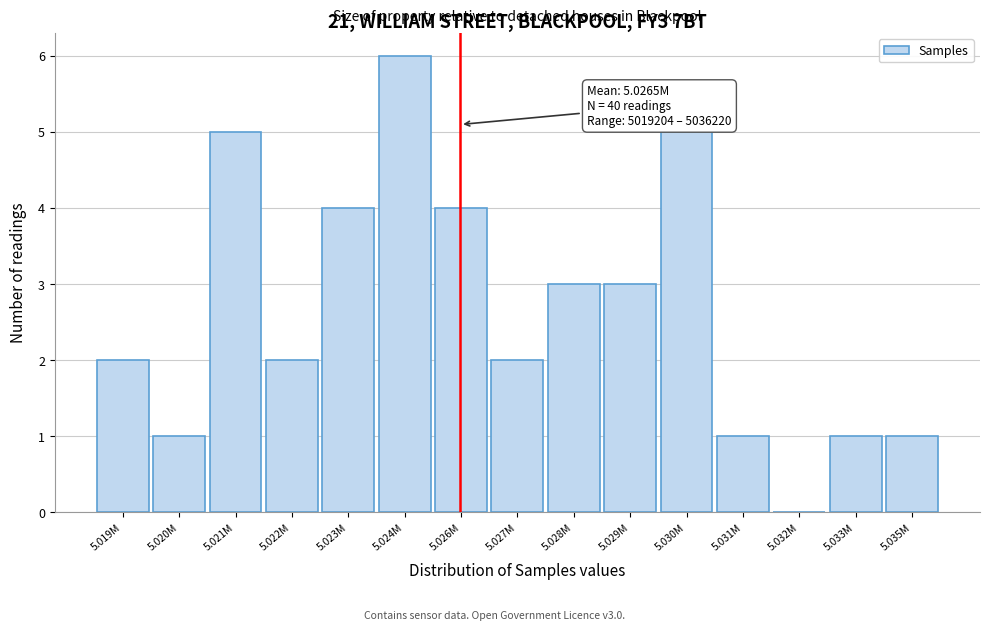

Reading left to right, extract all data points from this chart.

5.019M=2	5.020M=1	5.021M=5	5.022M=2	5.023M=4	5.024M=6	5.026M=4	5.027M=2	5.028M=3	5.029M=3	5.030M=5	5.031M=1	5.032M=0	5.033M=1	5.035M=1